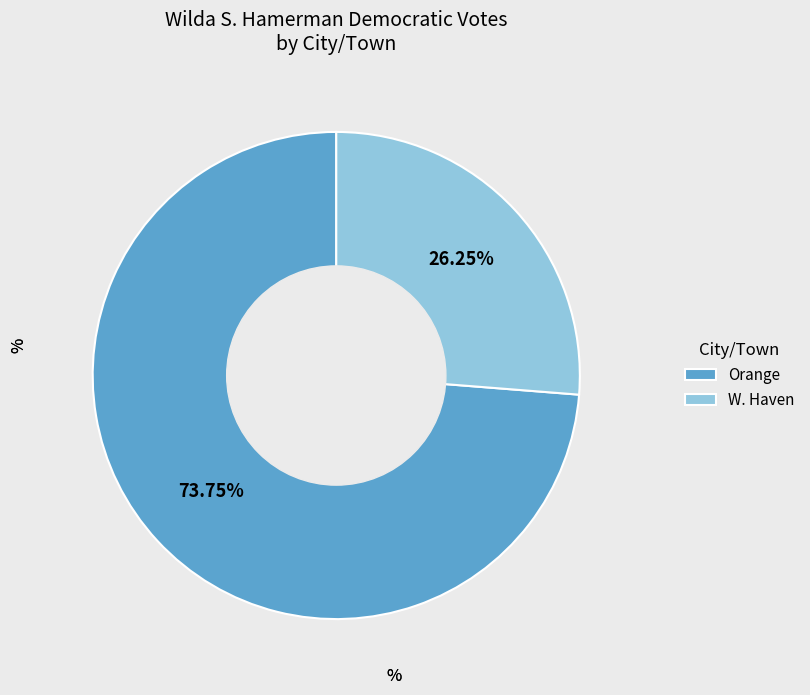

How many segments does this pie chart have?

2